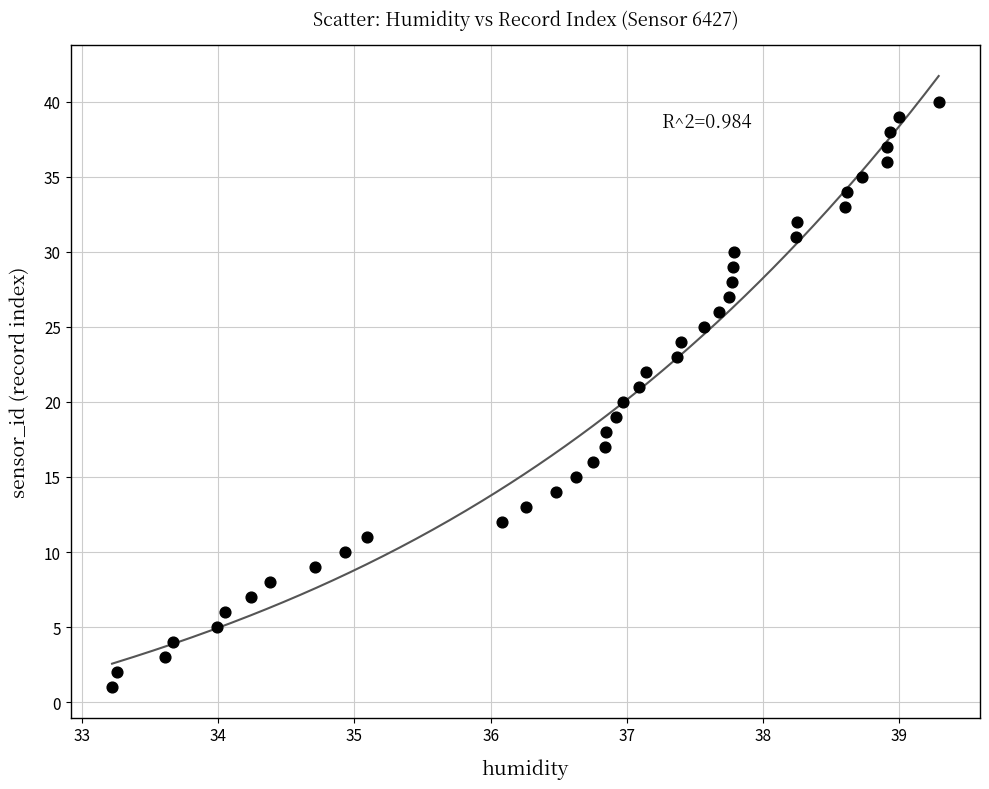

What is the range of Y values (max minus min)?

39